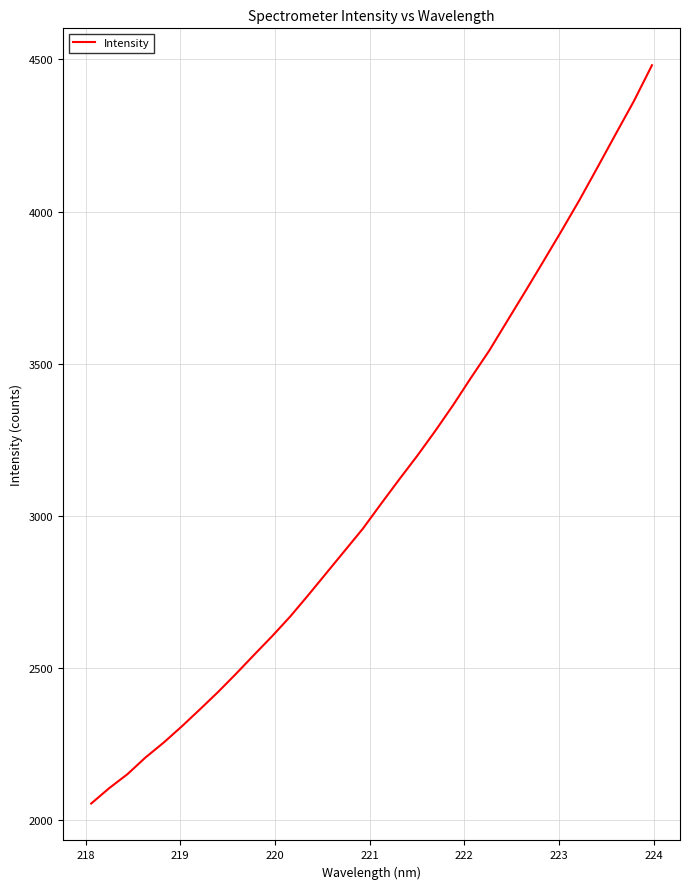

What is the difference between the maximum and minimum values?

2426.6